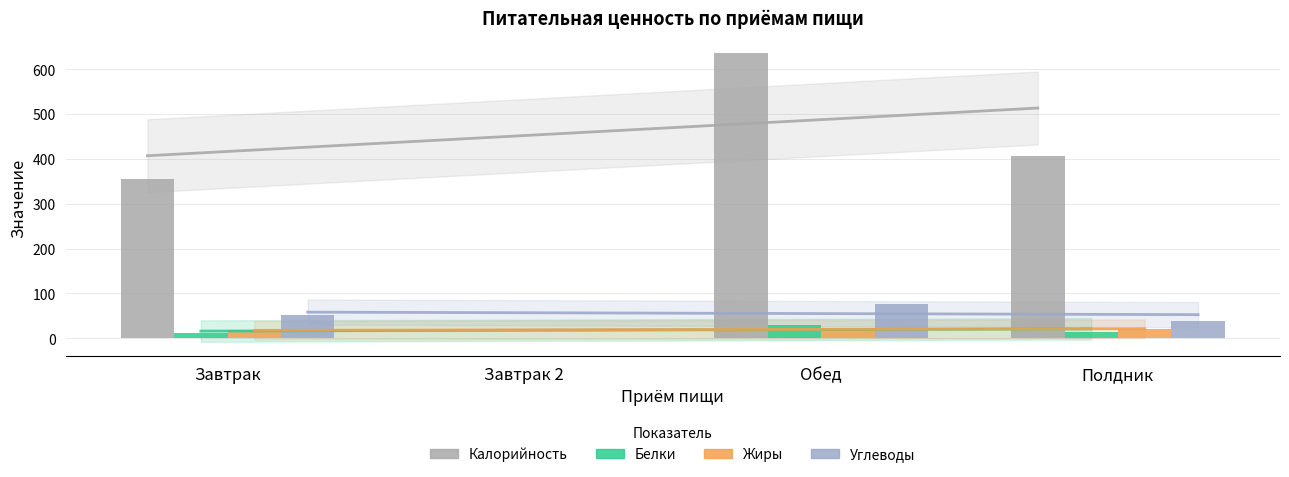

Where is Жиры nearest to the value 10?

Завтрак